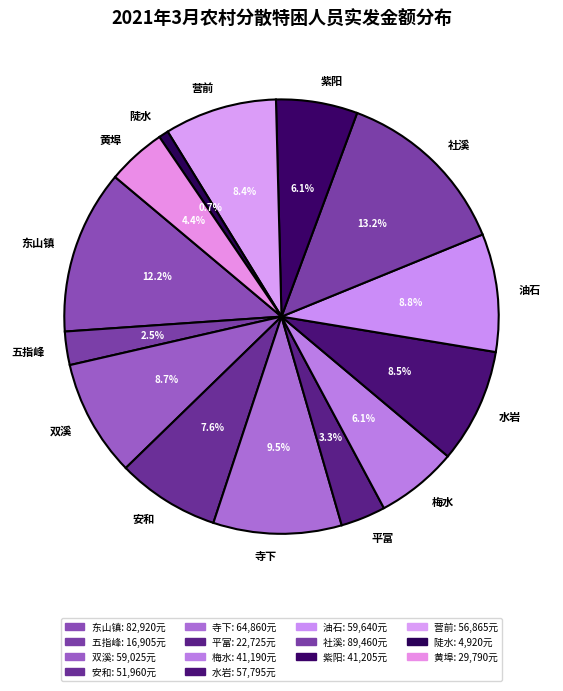

To the nearest percent, what is the average slice percentage?

7%